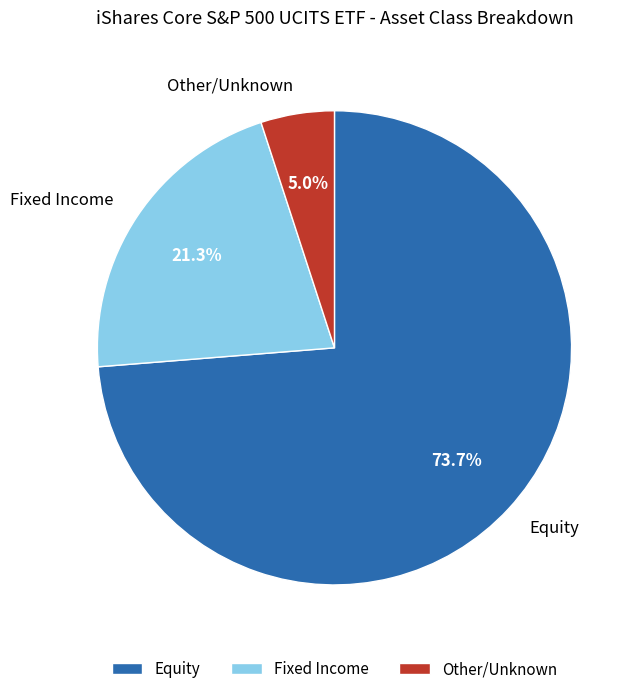

What is the largest slice in the pie chart?

Equity